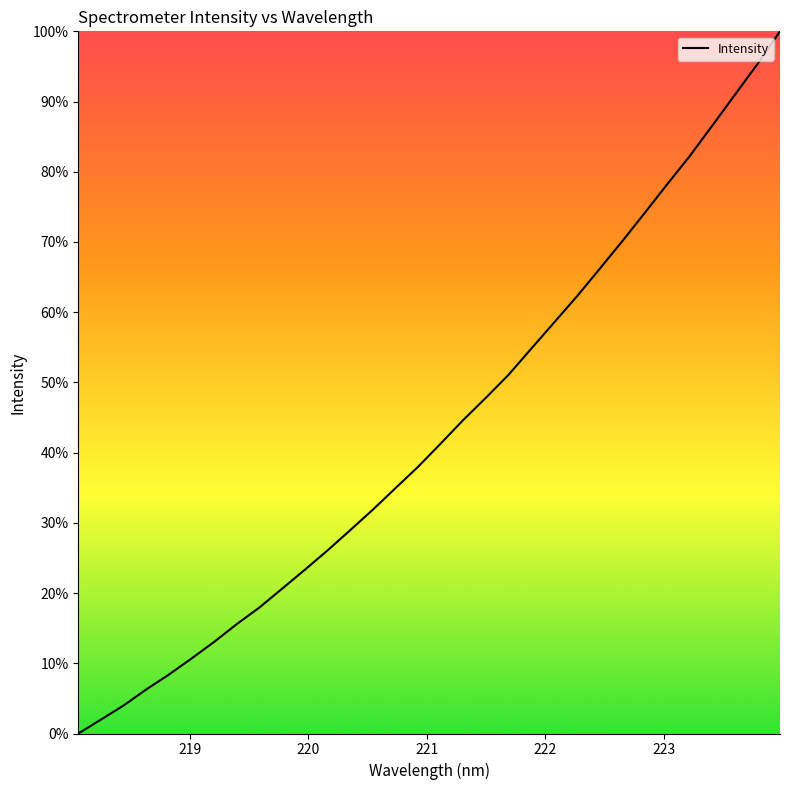

What is the average value?

0.4